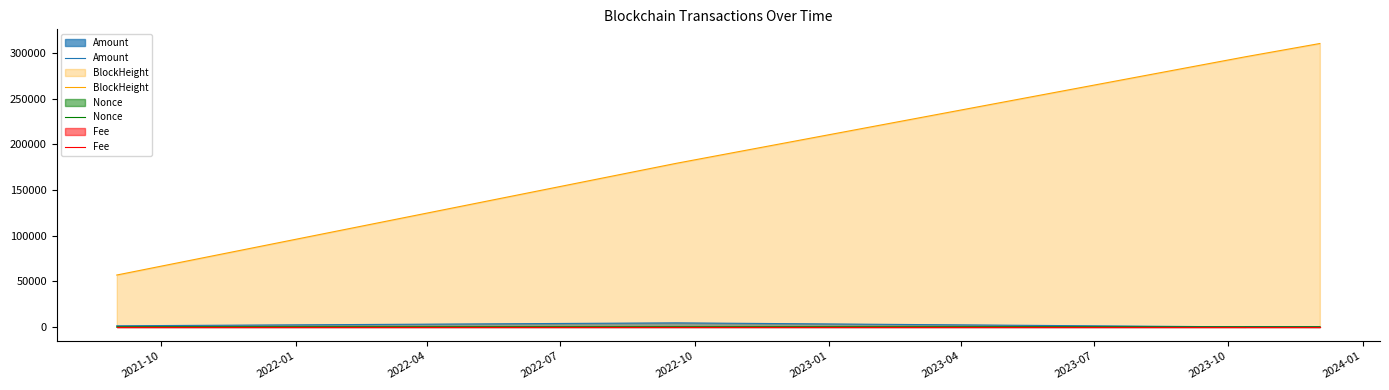

Which series has the largest range (max minus min)?

BlockHeight